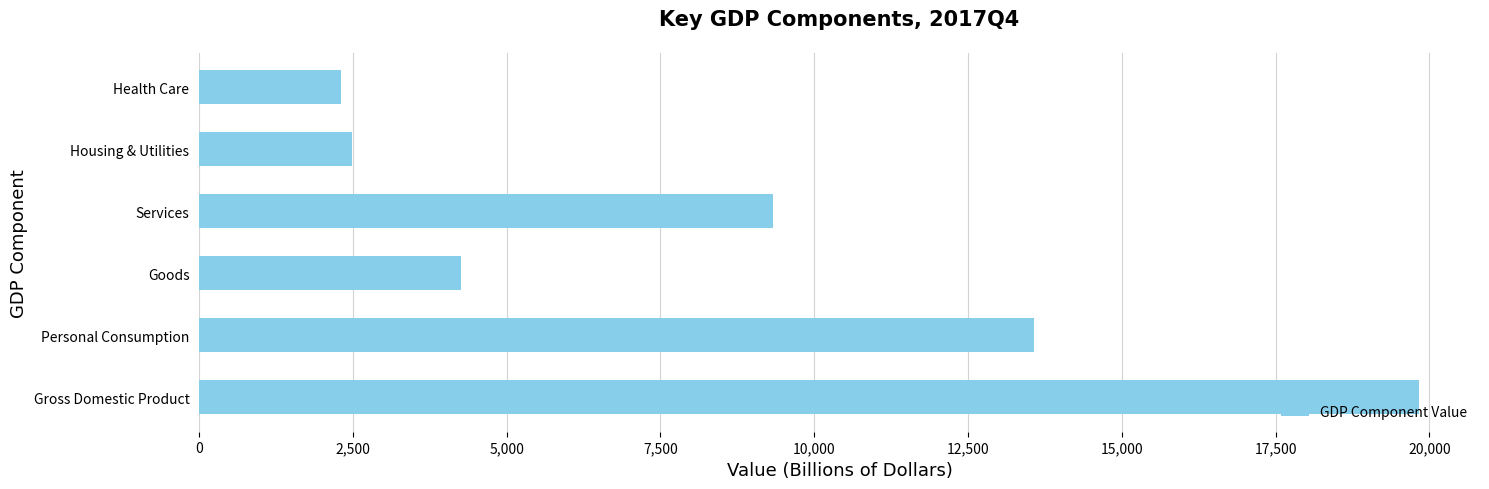

What is the greatest value displayed?

19831.8